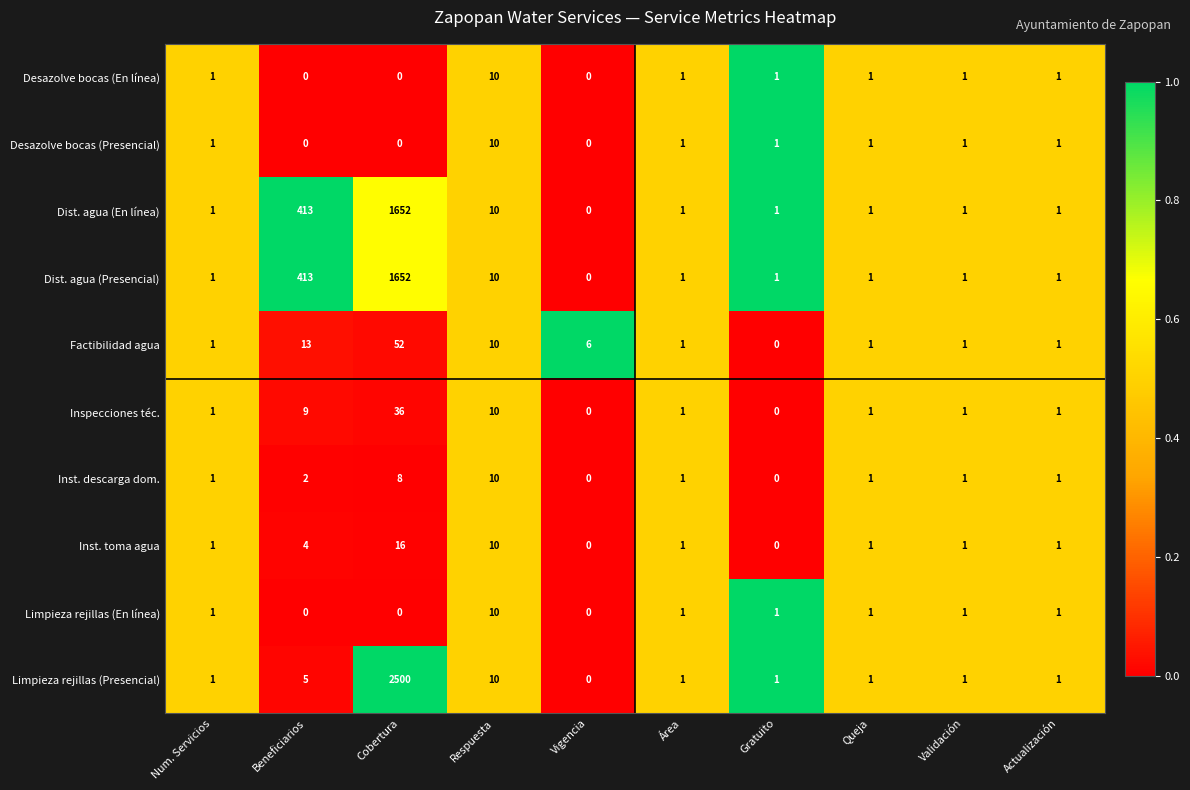

What is the highest value of the Limpieza rejillas (Presencial) series?

2500